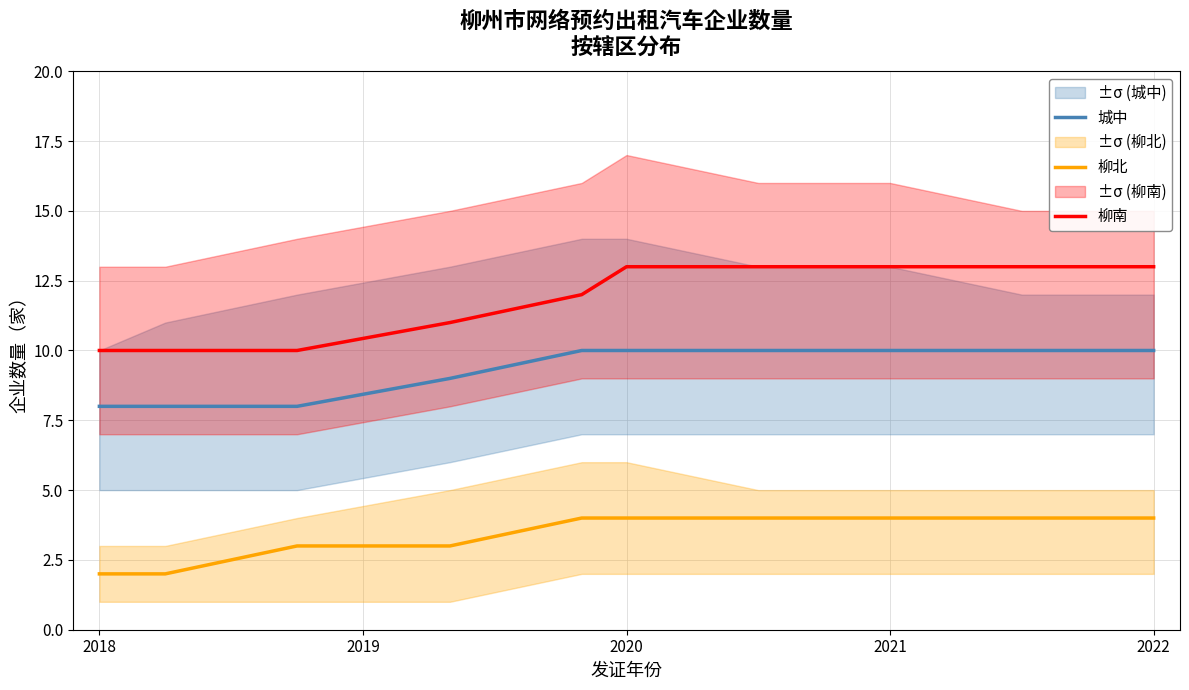

What is the maximum value for 城中?

10